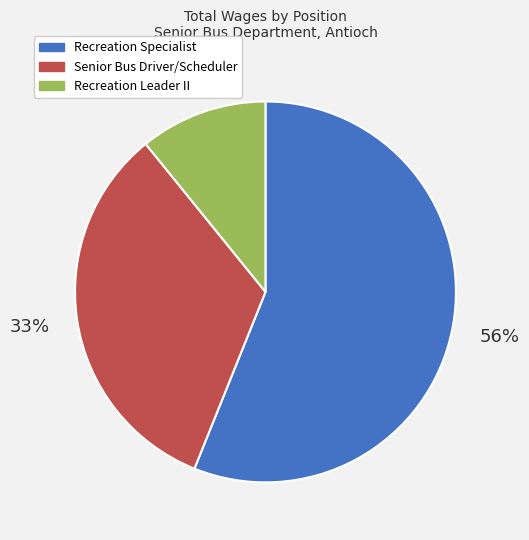

To the nearest percent, what is the difference between the Senior Bus Driver/Scheduler and Recreation Specialist slice percentages?

23%